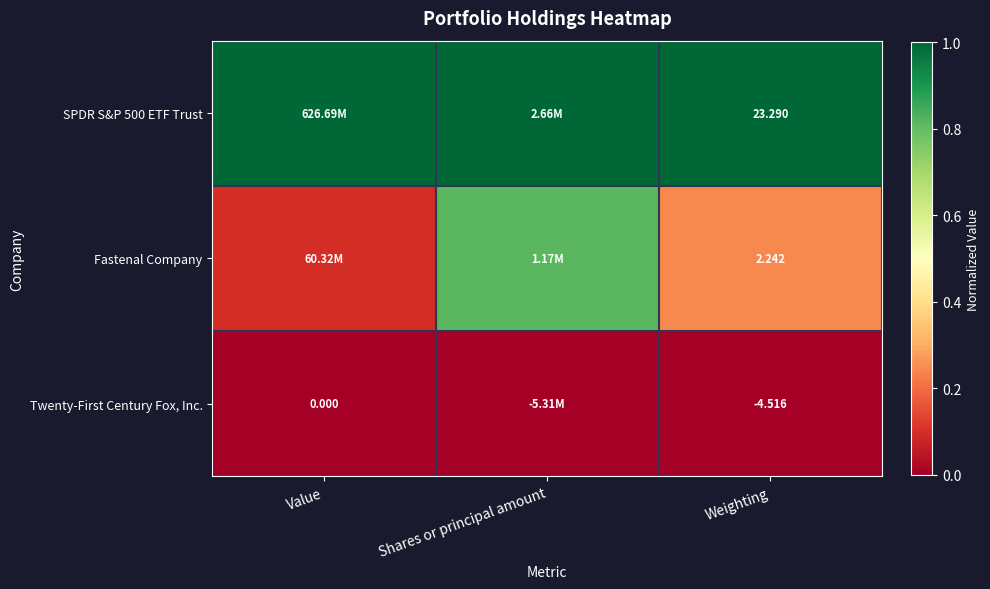

What is the sum of the SPDR S&P 500 ETF Trust values at Shares or principal amount and Weighting?

2.0